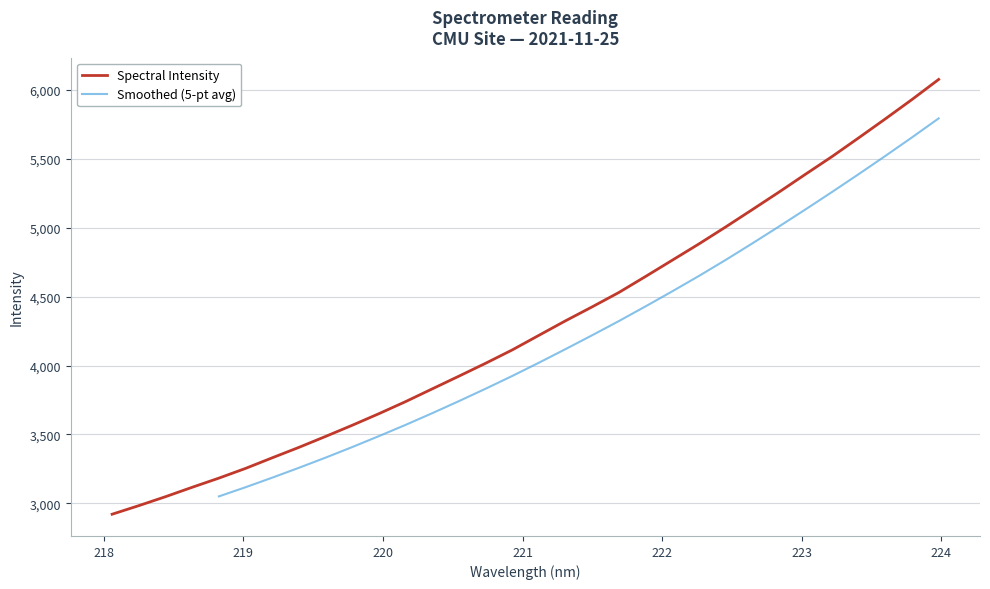

How many values exceed 4220?

16